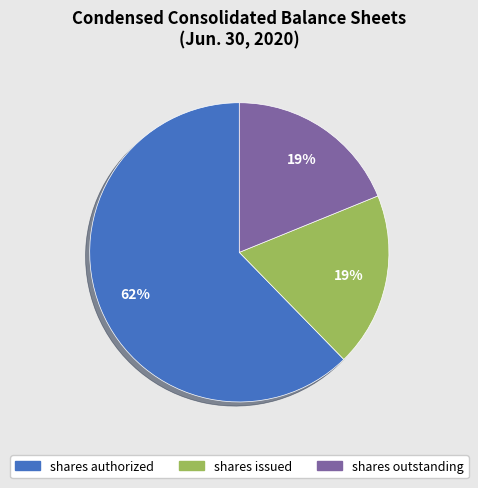

To the nearest percent, what is the average slice percentage?

33%